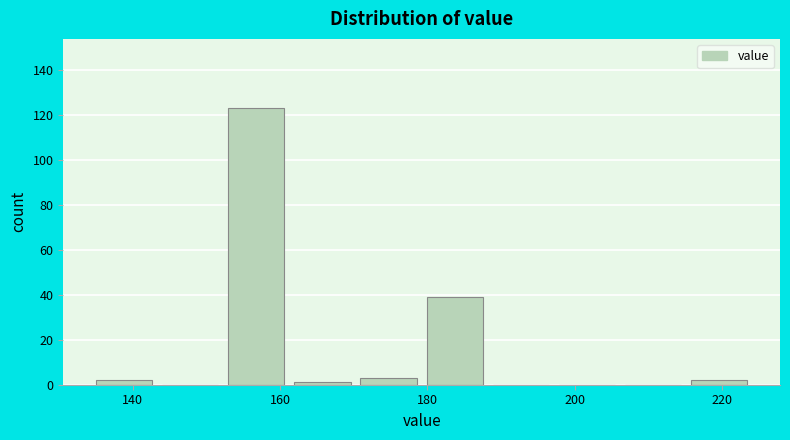

Which range on the x-axis has the tallest bar?

152 to 162